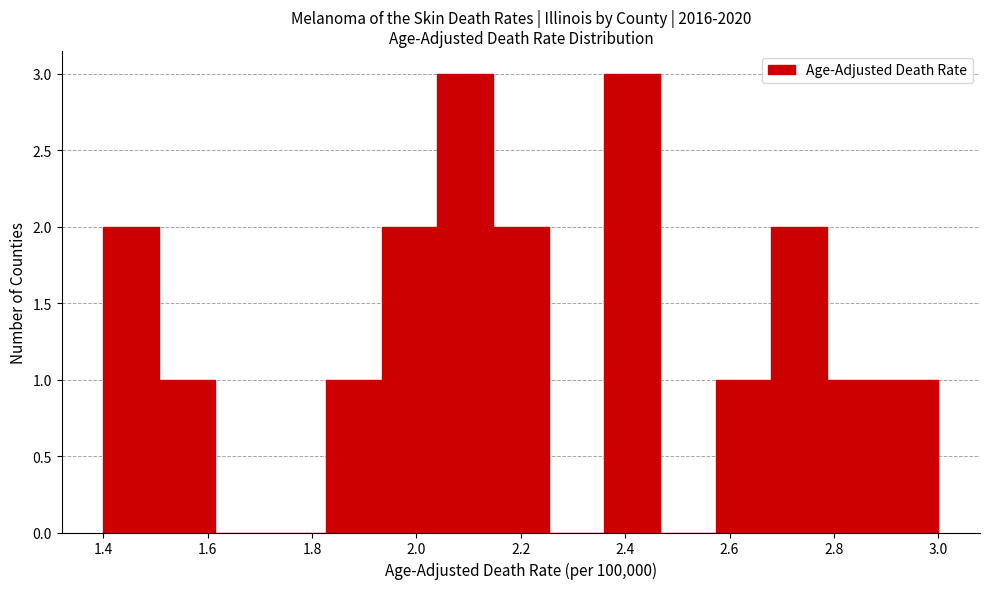

Reading left to right, transcribe this chart: for each bar, give the range it covers on the x-axis and its height. Neither the bar edges nor the heights are printed on the chart, so give them approximately, as read against the axes.

1.40 to 1.50: 2
1.50 to 1.62: 1
1.62 to 1.72: 0
1.72 to 1.82: 0
1.82 to 1.94: 1
1.94 to 2.04: 2
2.04 to 2.14: 3
2.14 to 2.26: 2
2.26 to 2.36: 0
2.36 to 2.46: 3
2.46 to 2.58: 0
2.58 to 2.68: 1
2.68 to 2.78: 2
2.78 to 2.90: 1
2.90 to 3.00: 1